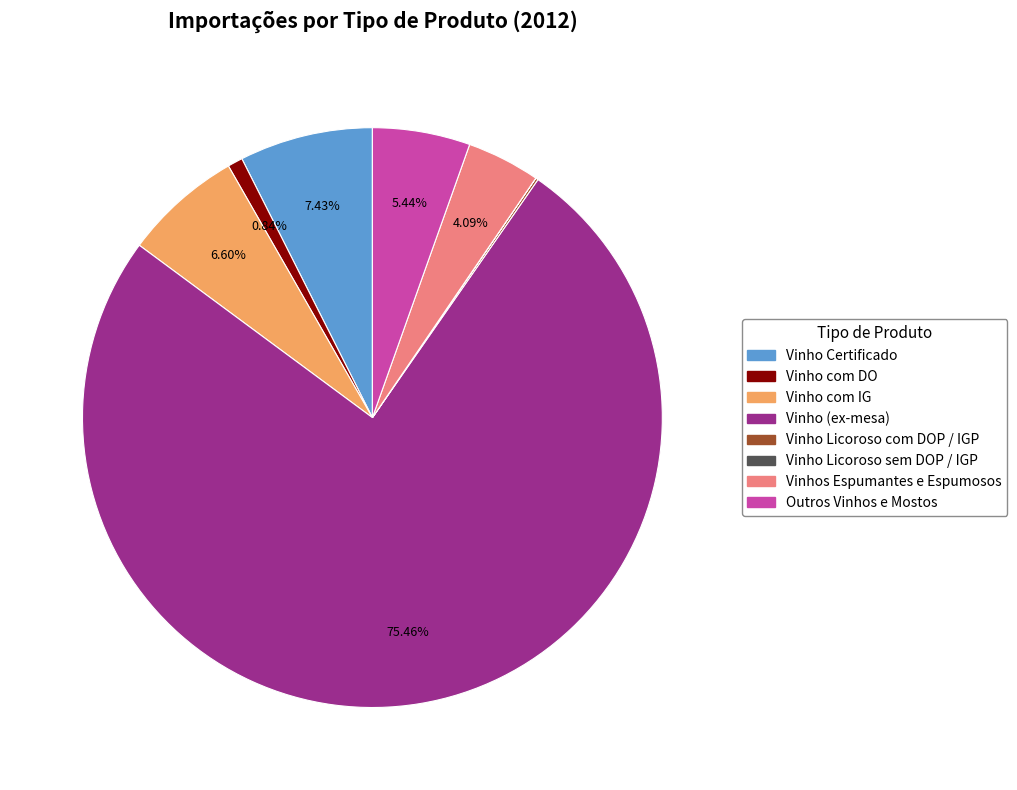

To the nearest percent, what portion does Vinhos Espumantes e Espumosos represent?

4%